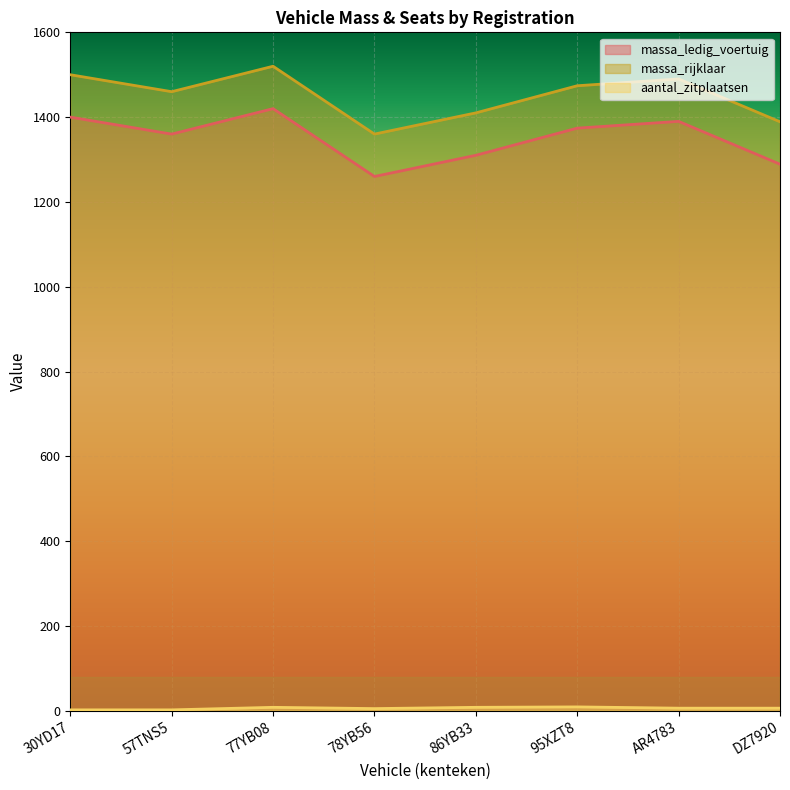

Reading right to left, list all the values displayed in this chart.

massa_ledig_voertuig: 1289	1390	1374	1310	1260	1420	1360	1400
massa_rijklaar: 1389	1490	1474	1410	1360	1520	1460	1500
aantal_zitplaatsen: 6	6	9	8	5	8	2	2